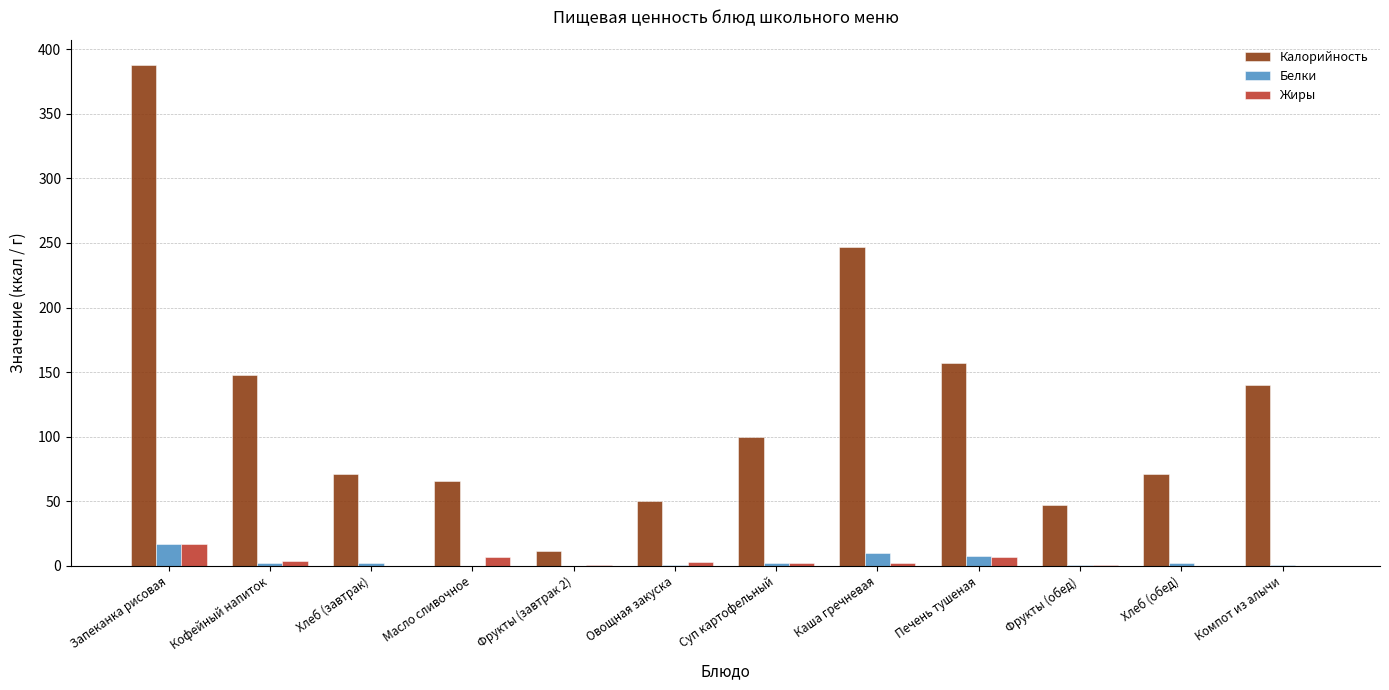

At which category is the sum across all series the highest?

Запеканка рисовая